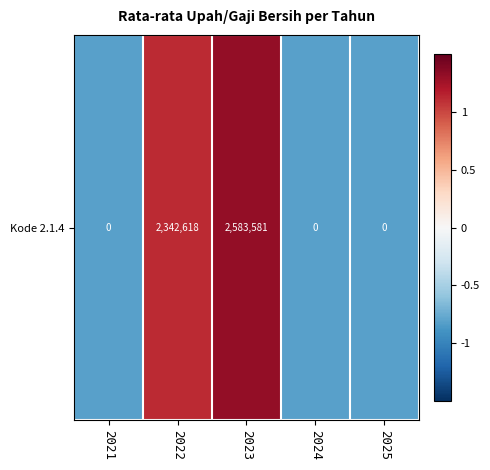

Where does the data first go above 0?

2022